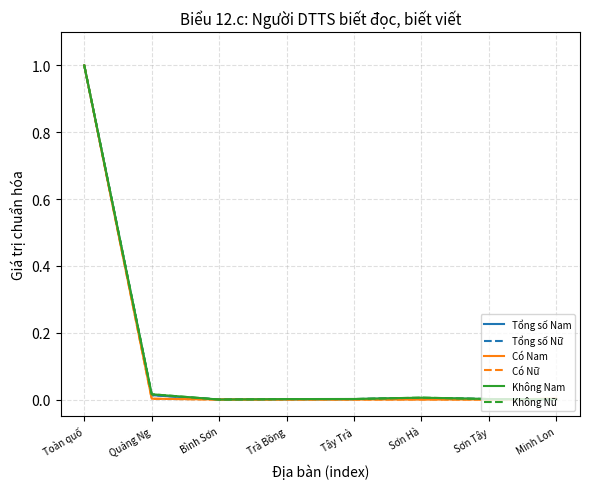

What is the highest value of the Có Nữ series?

1.0